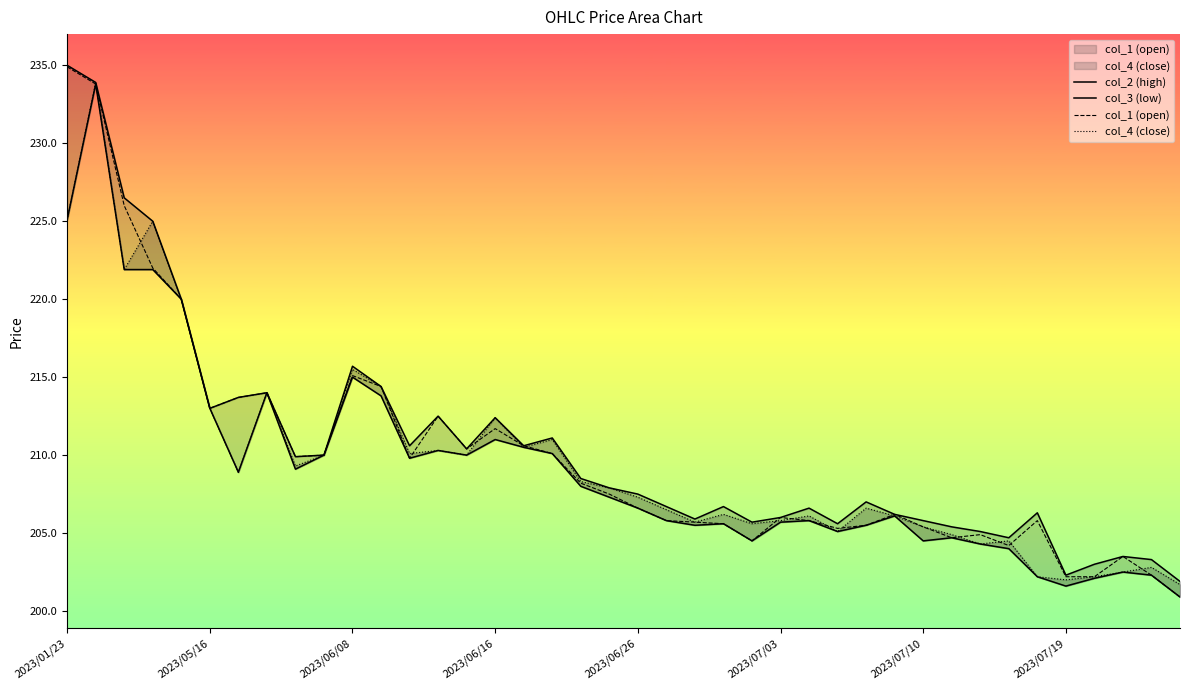

Which series has the largest range (max minus min)?

col_1 (open)